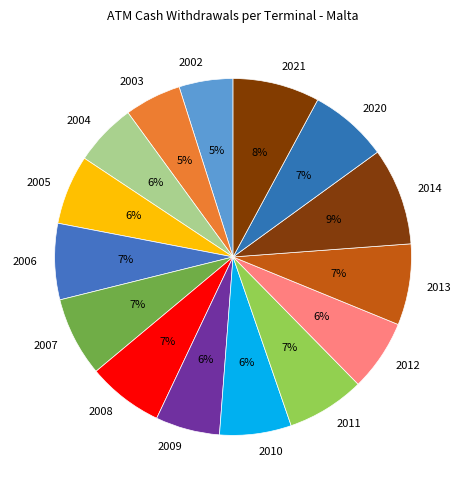

Which has a higher value, 2003 or 2013?

2013